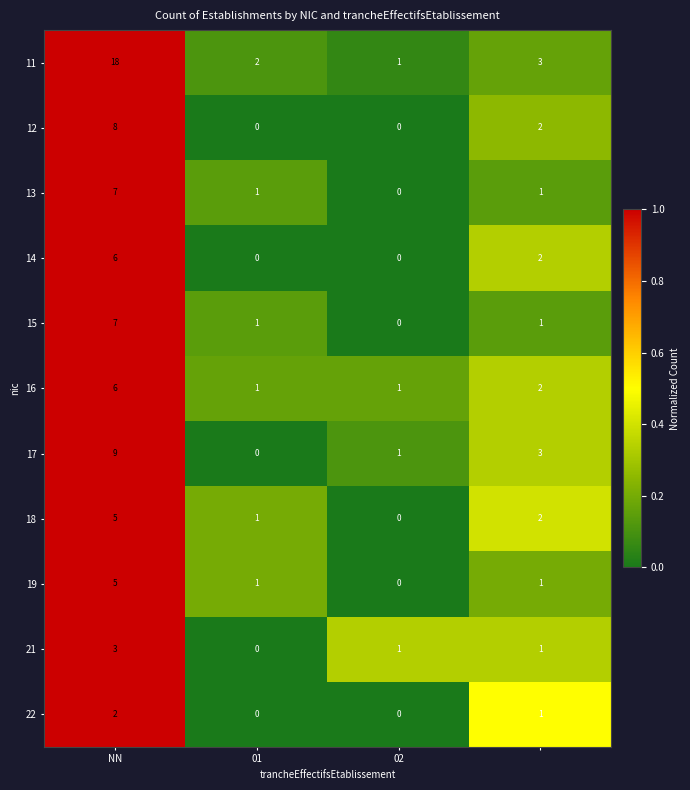

Which series has the largest range (max minus min)?

11